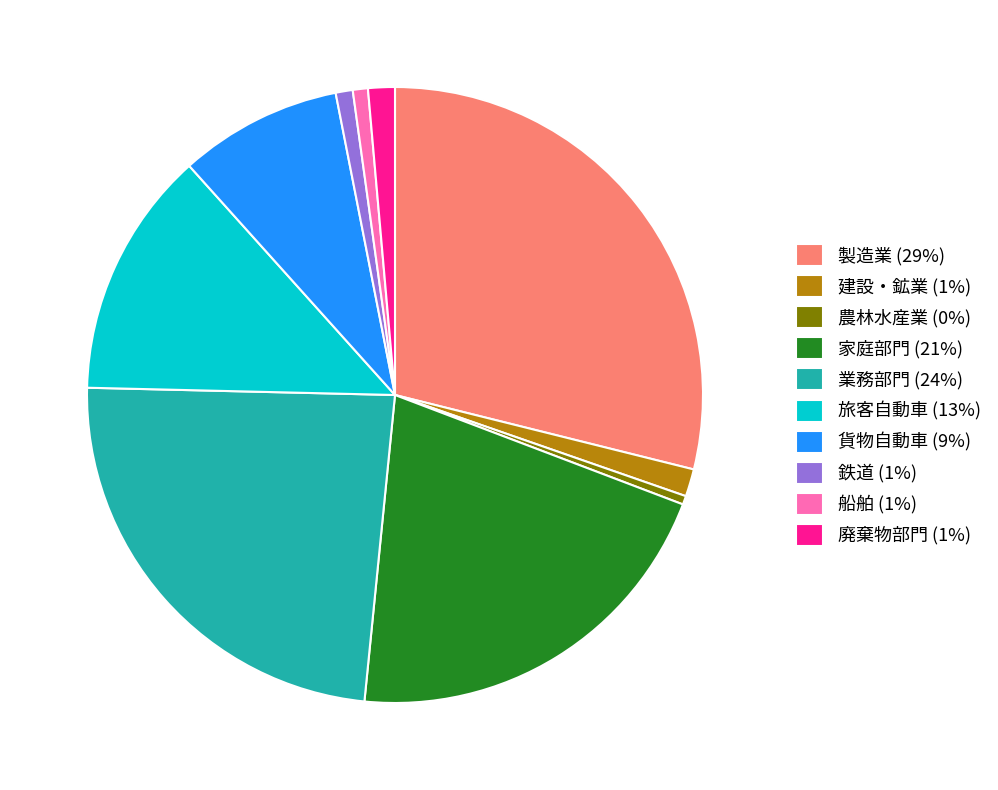

Between 旅客自動車 (13%) and 製造業 (29%), which is larger?

製造業 (29%)